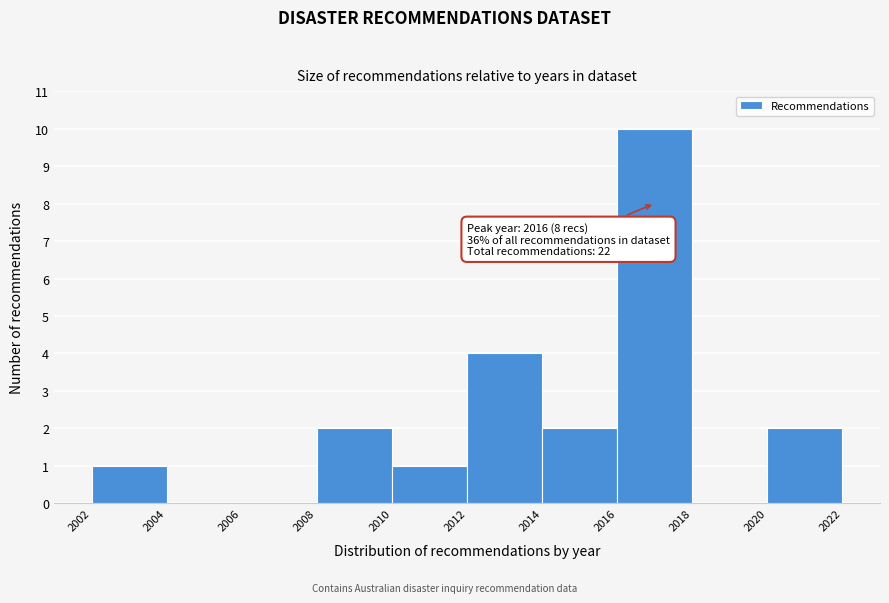

Over which range of the x-axis is the bar tallest?

2016 to 2018